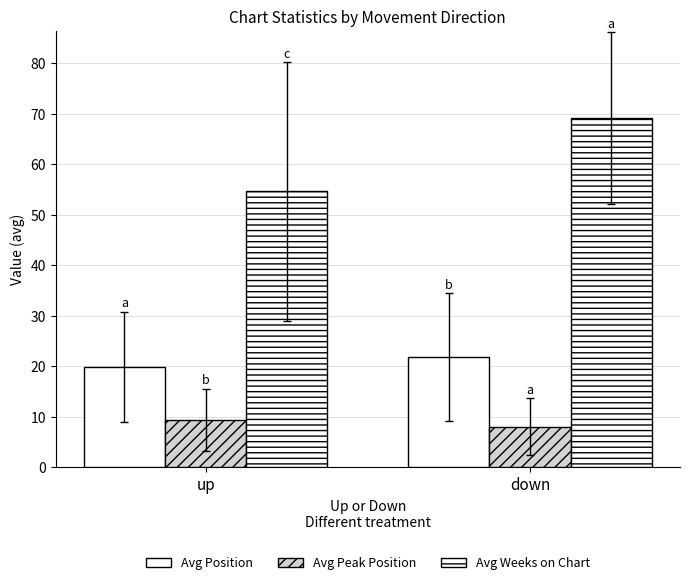

Count the number of categories in the chart.

2